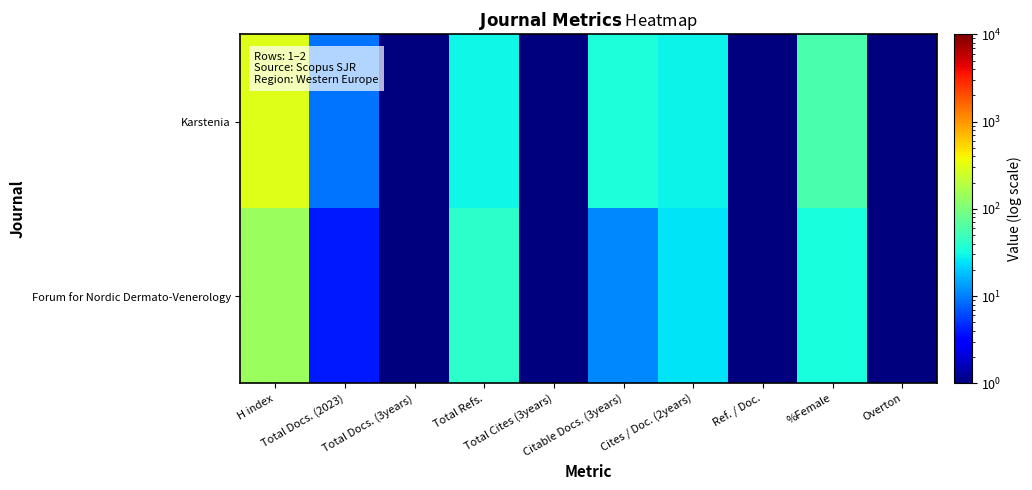

Which category has the highest value across all series?

H index